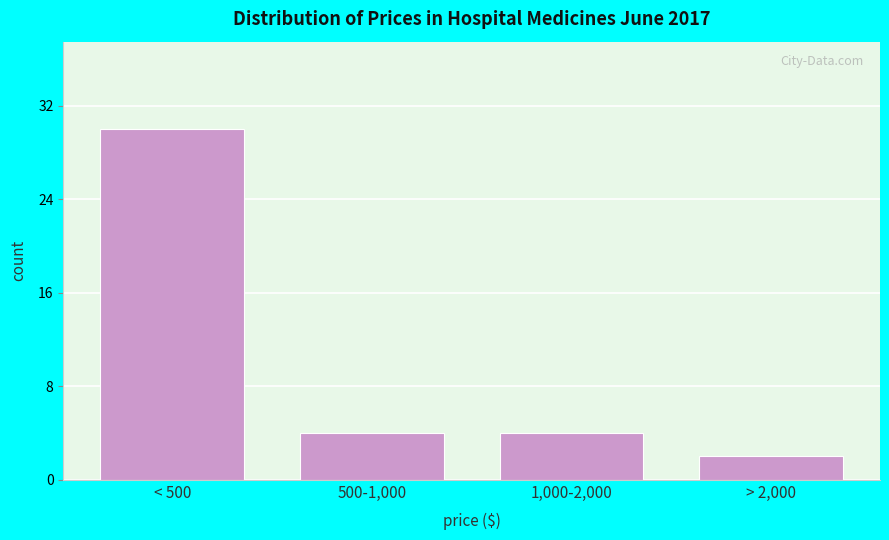

Reading left to right, extract all data points from this chart.

30	4	4	2